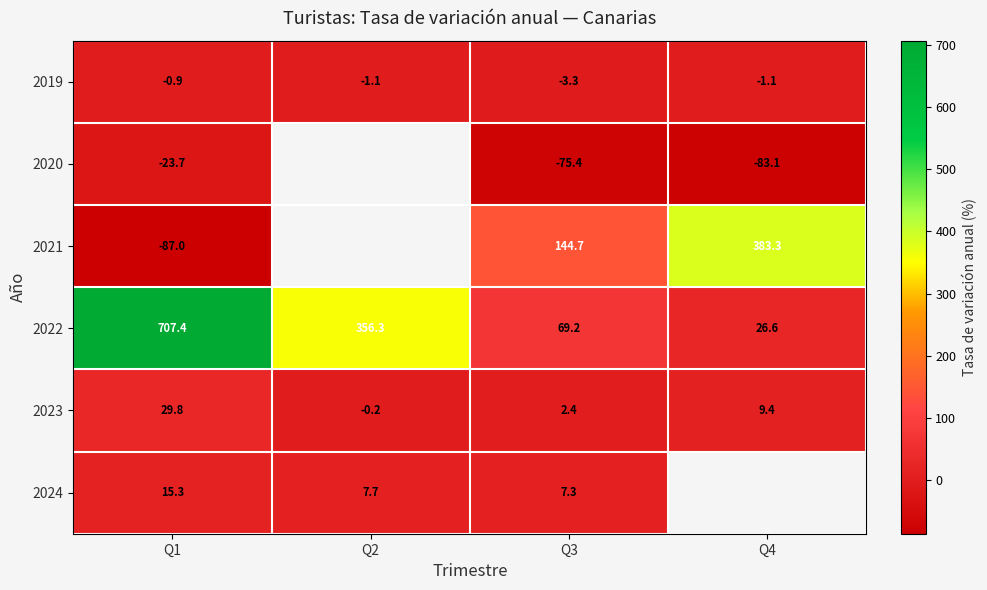

At which category is the sum across all series the highest?

Q1